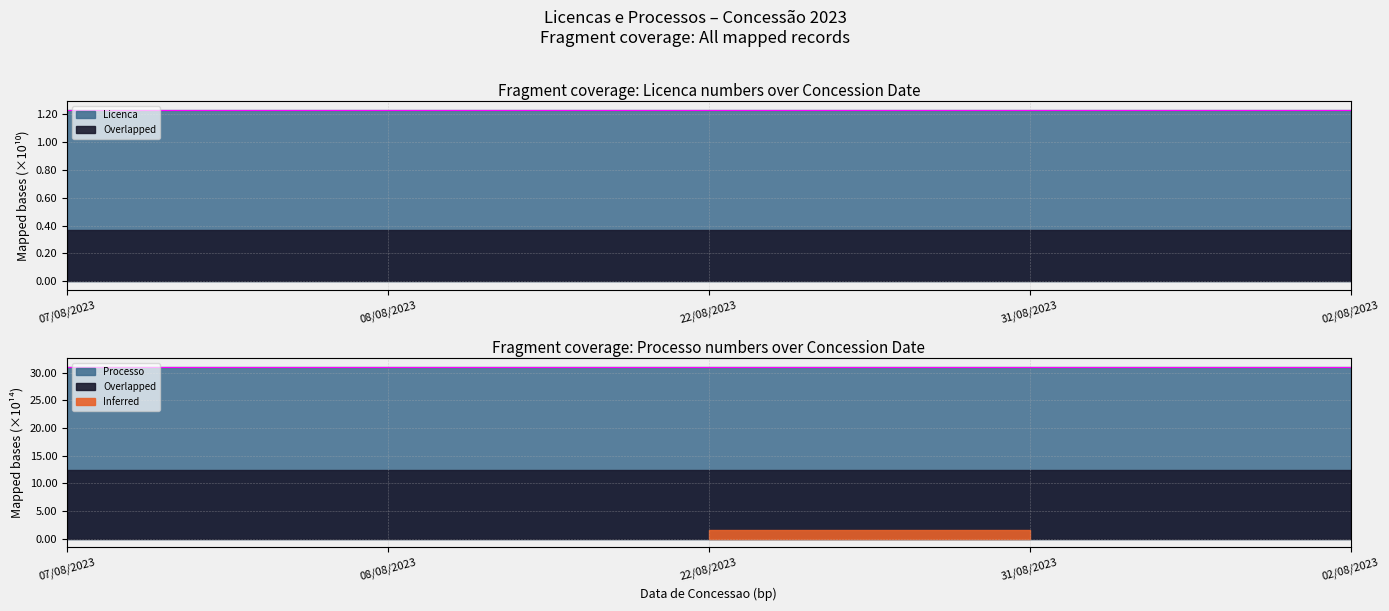

What is the total value across all series at 07/08/2023?

32.2